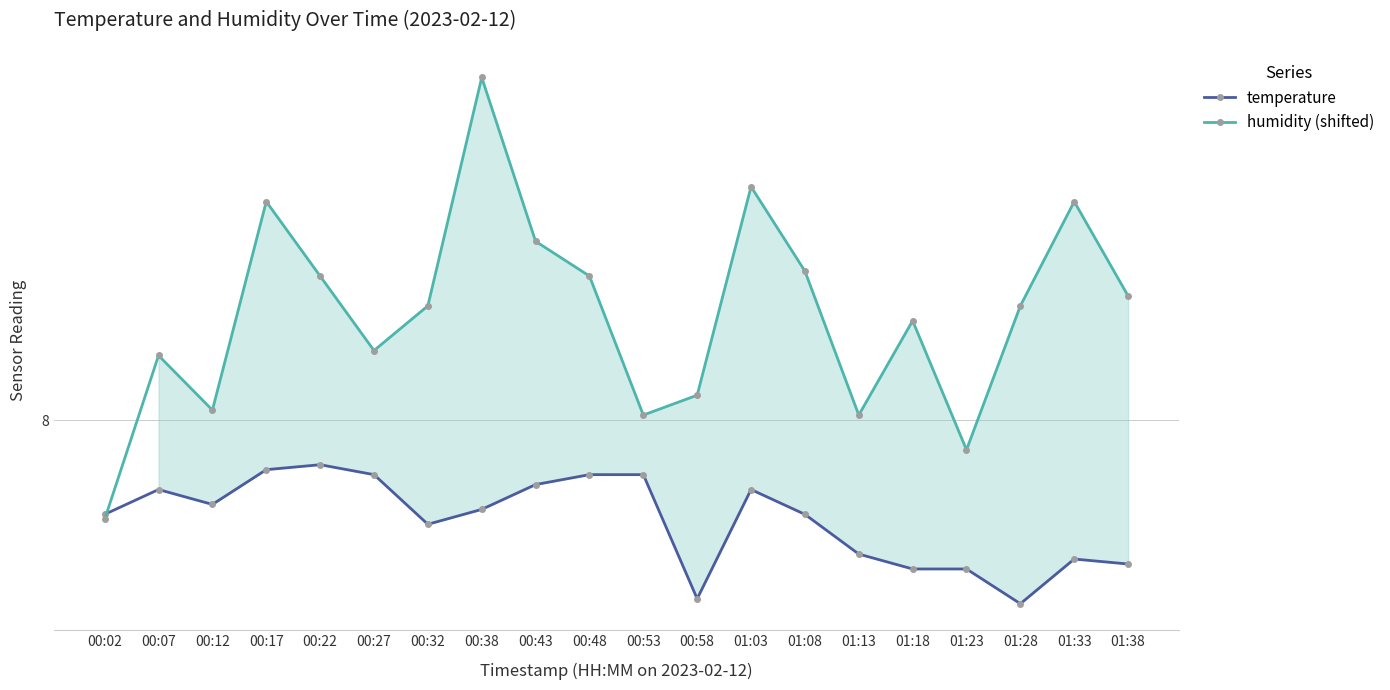

Between 00:17 and 01:33, which series saw the biggest shift?

temperature